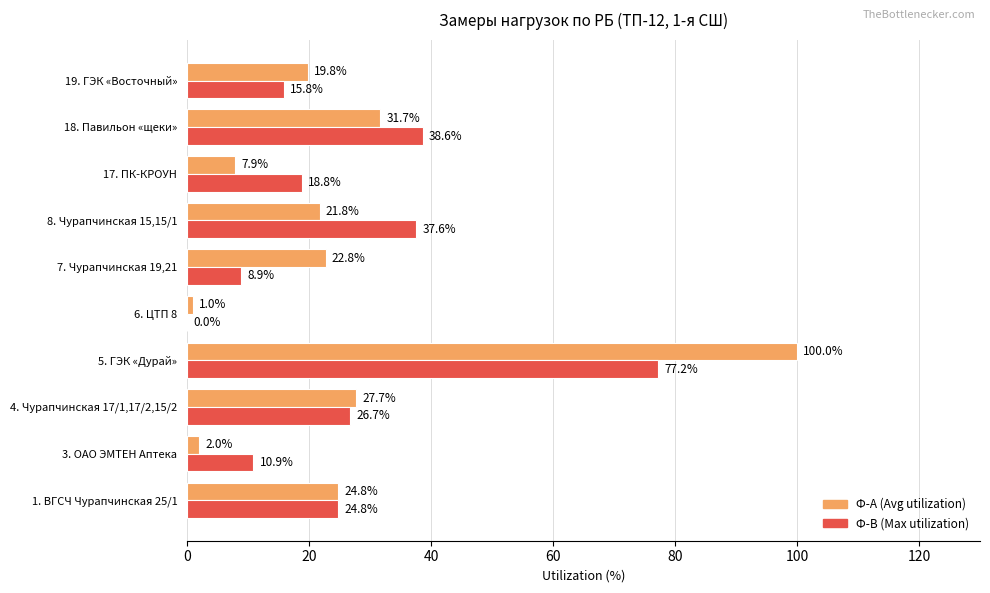

At which category is the sum across all series the highest?

5. ГЭК «Дурай»